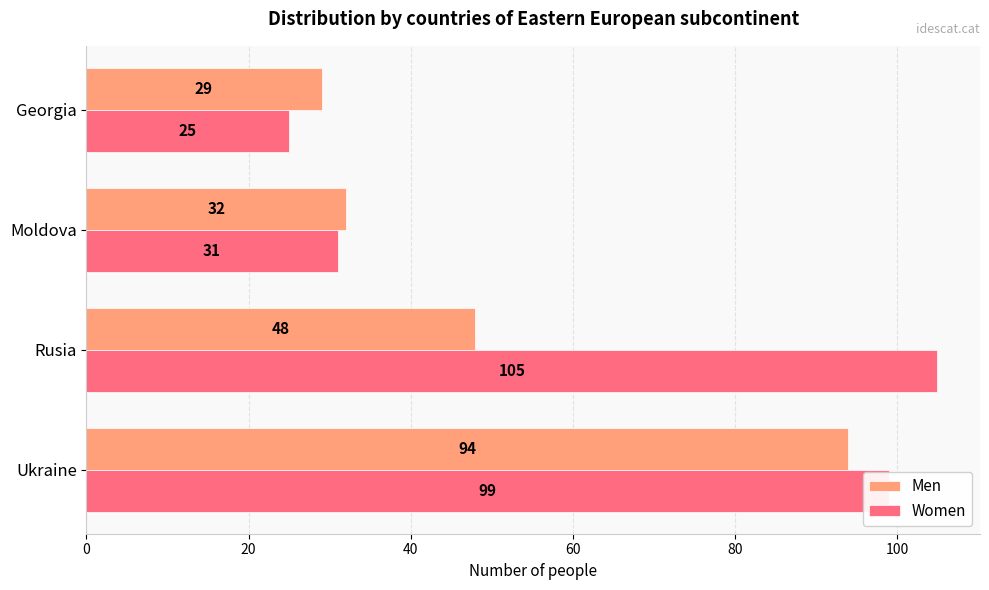

Where is Men nearest to the value 61?

Rusia